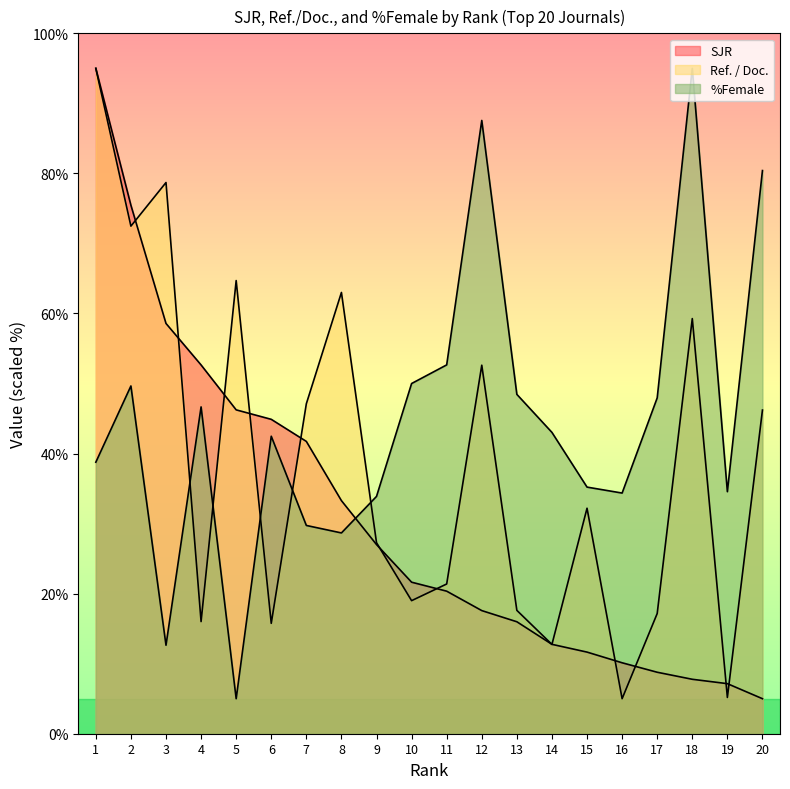

What is the difference between the Ref. / Doc. values at 12 and 19?

47.4